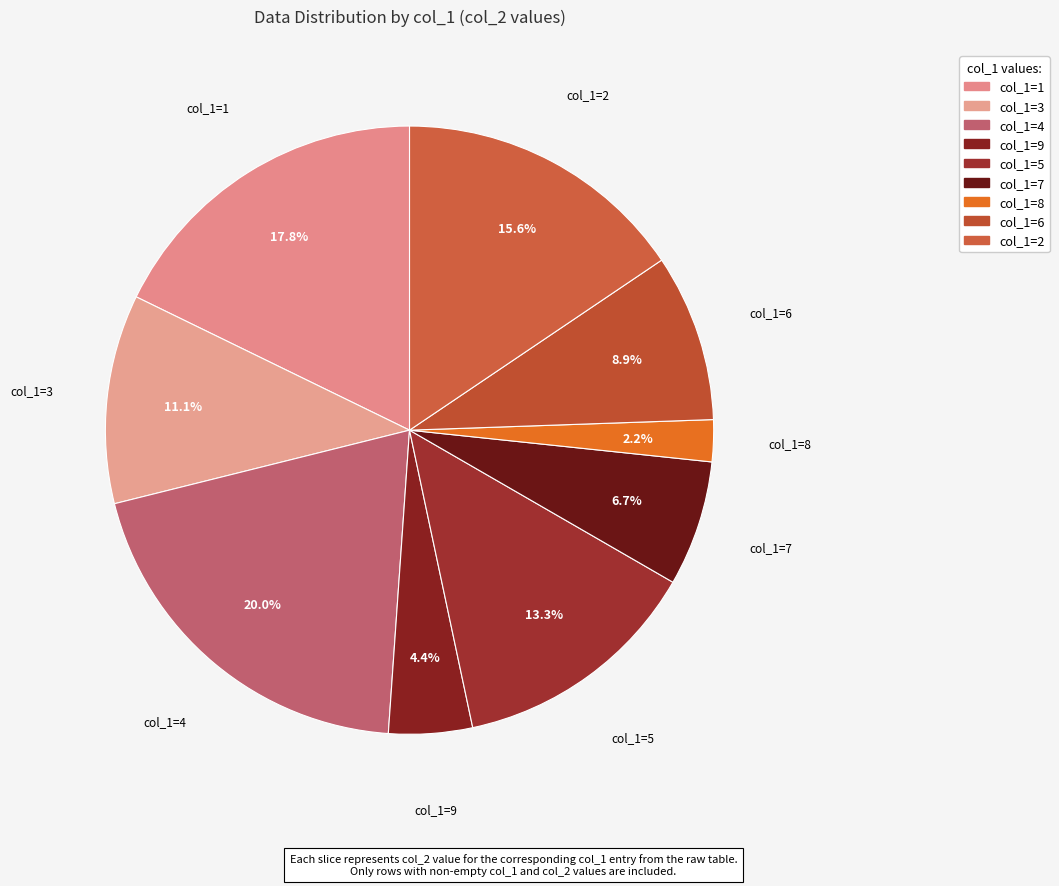

Which category has the smallest portion of the pie?

8